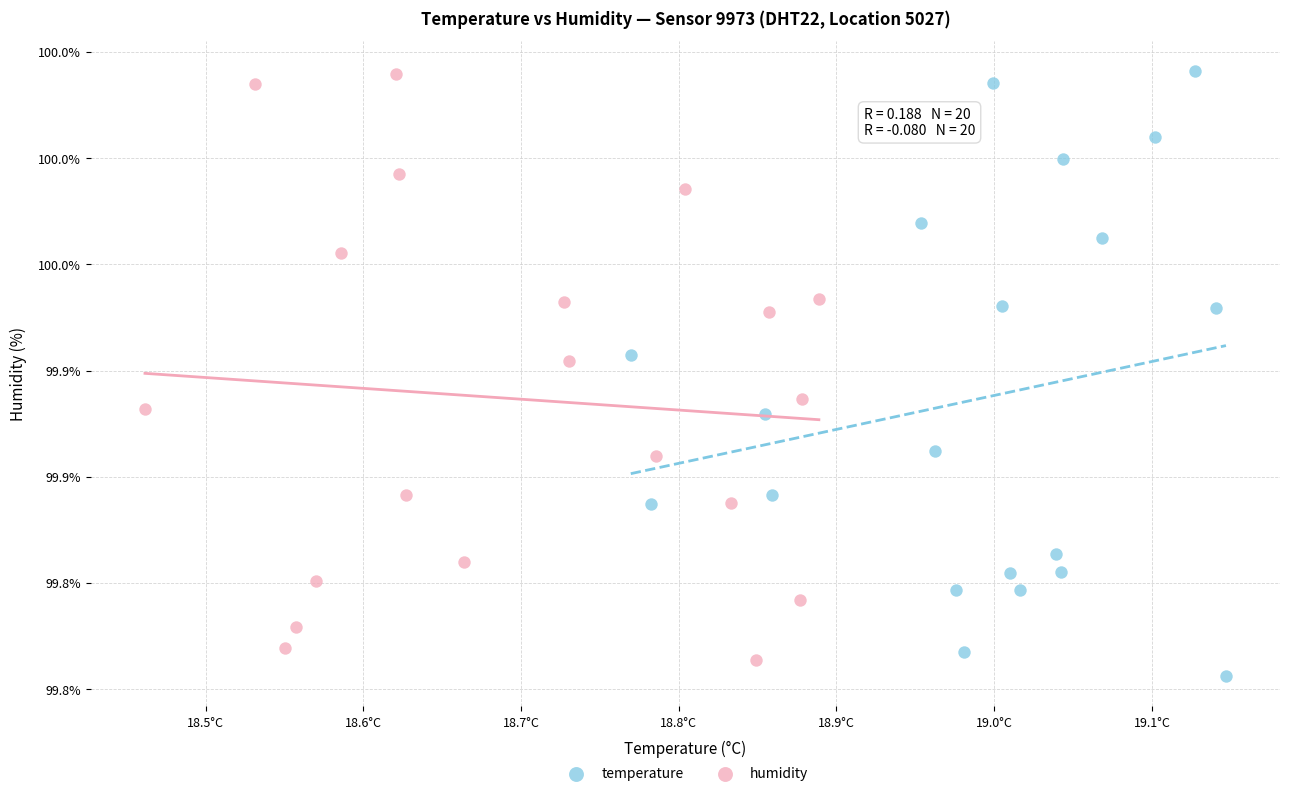

Which series has the widest spread of Y values?

temperature